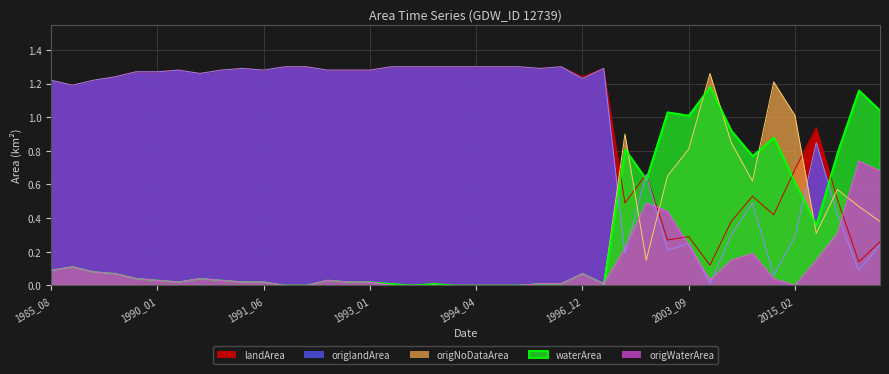

Is it true that waterArea equals 0.0 at 1988_08?

False